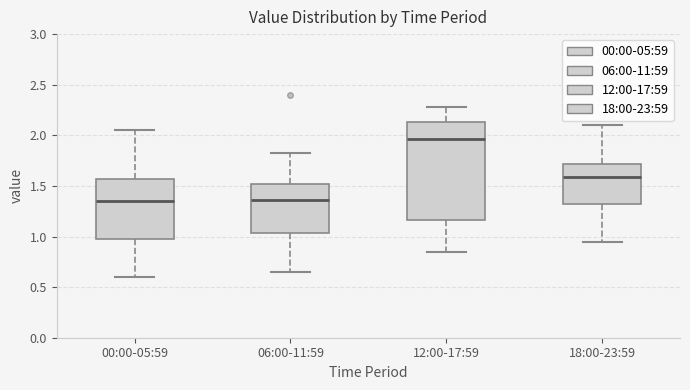

Reading left to right, transcribe this box plot: for each box, give where its median line is, the range the box spans, and where its two whiskers end, as read against the y-axis. The values are not printed on the chart, so give them approximately, as read against the axis.

00:00-05:59: median 1.35, box 1.00 to 1.55, whiskers 0.60 to 2.05
06:00-11:59: median 1.35, box 1.05 to 1.50, whiskers 0.65 to 1.85
12:00-17:59: median 1.95, box 1.15 to 2.15, whiskers 0.85 to 2.30
18:00-23:59: median 1.60, box 1.30 to 1.70, whiskers 0.95 to 2.10